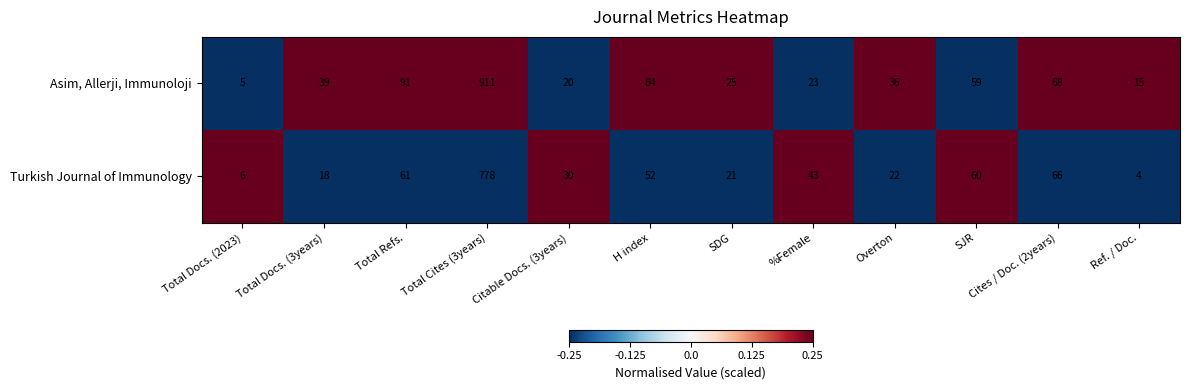

What is the average value of the Turkish Journal of Immunology series?

97